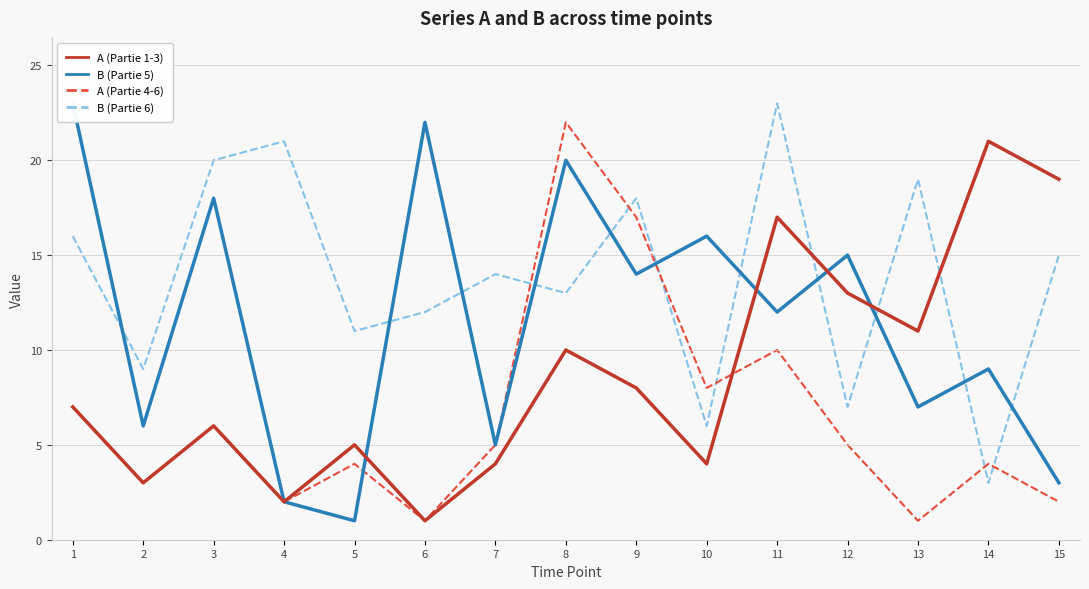

Which series has the largest range (max minus min)?

B (Partie 5)